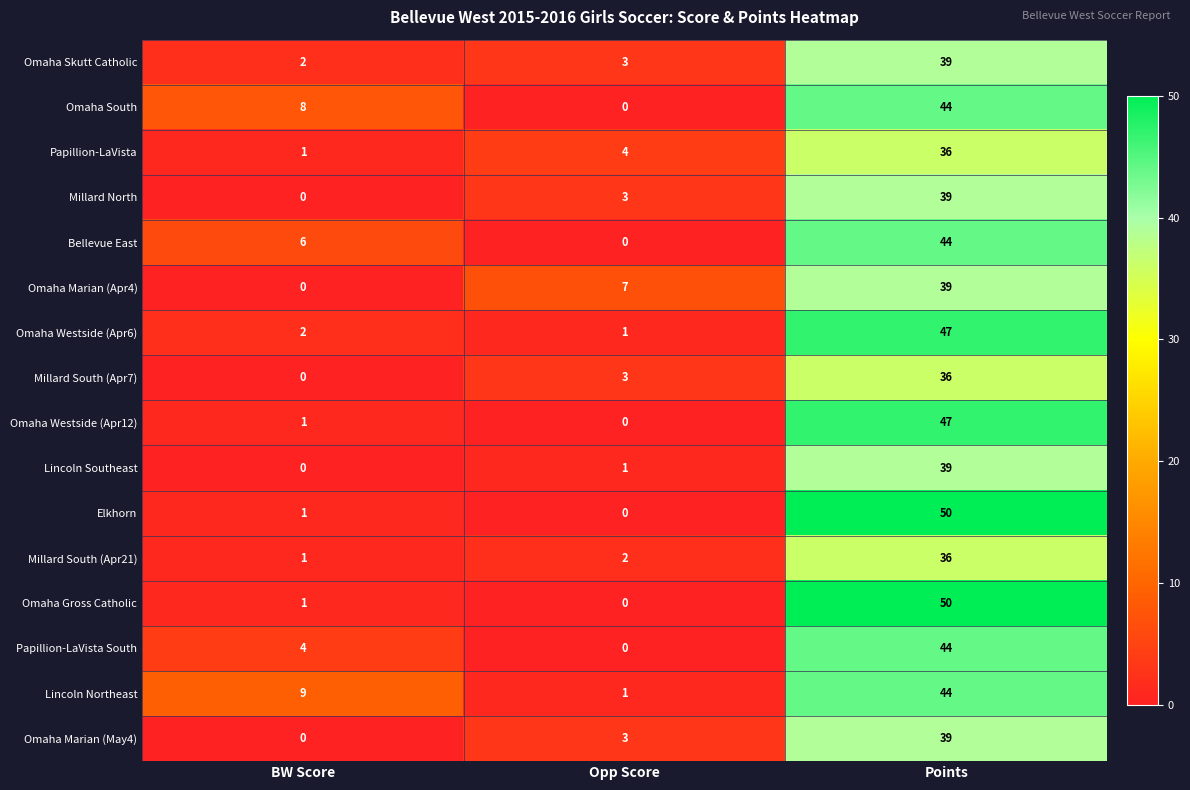

How many series are shown in this chart?

16